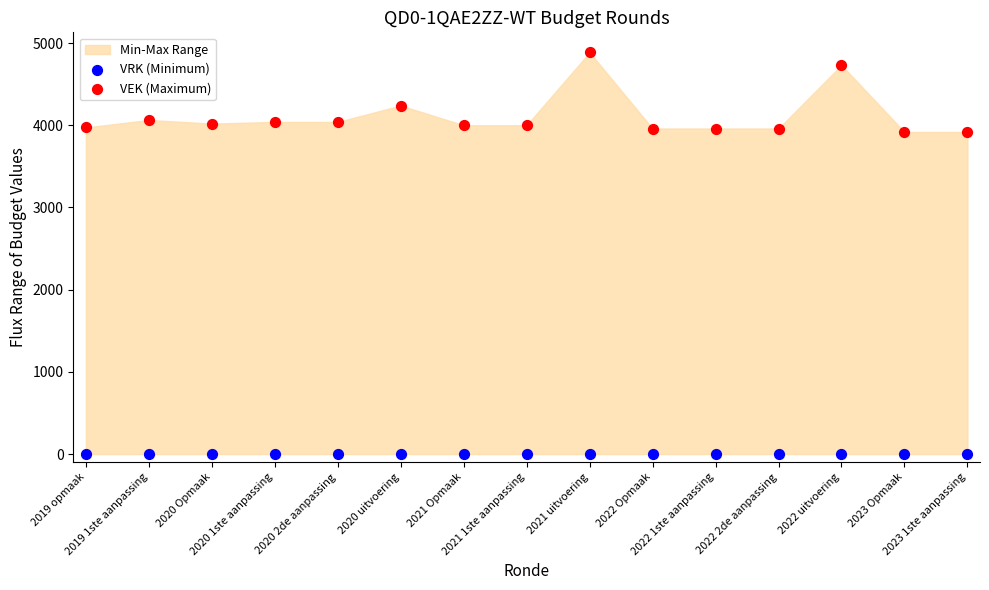

Which series reaches the minimum Y coordinate?

VRK (Minimum)